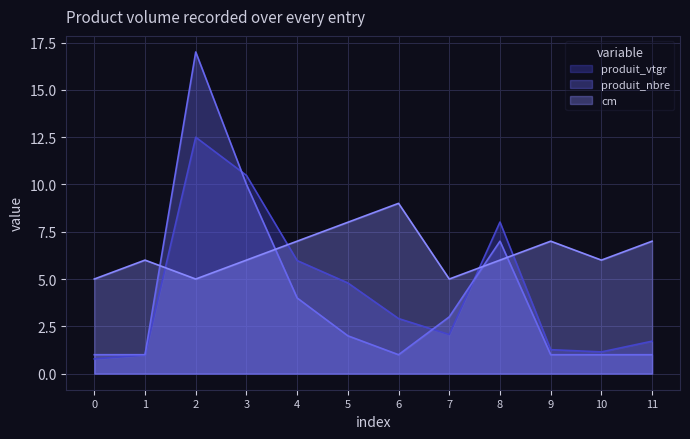

After their last crossing, which series has the higher values: produit_nbre or cm?

cm